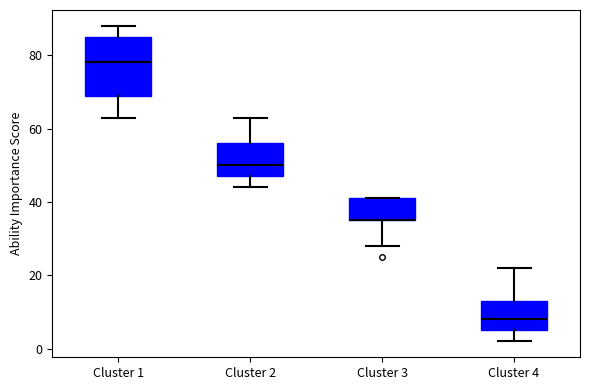

Which box is the tallest, from its lower edge to its upper edge?

Cluster 1